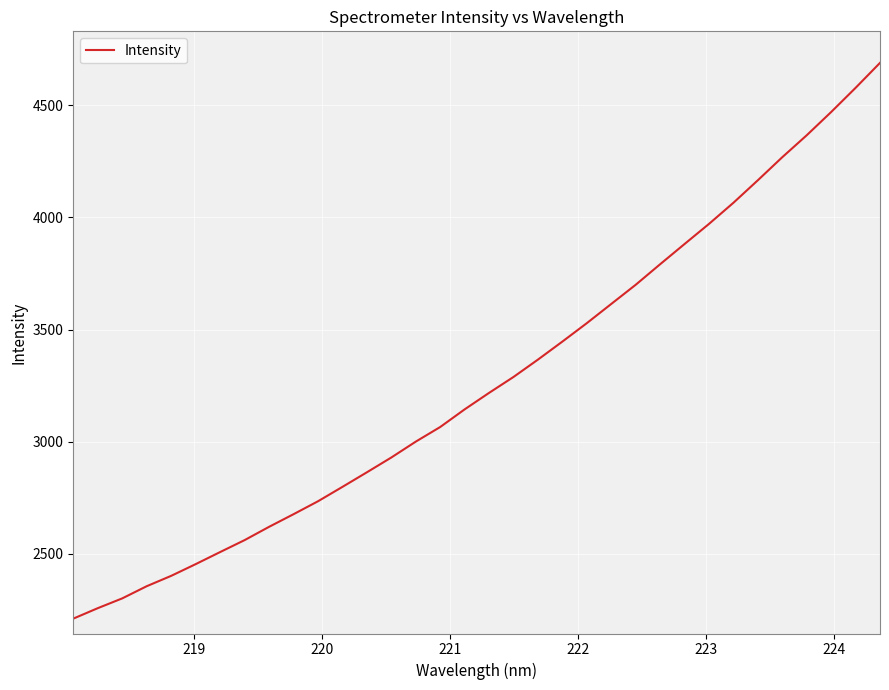

What is the difference between the maximum and minimum values?

2479.6